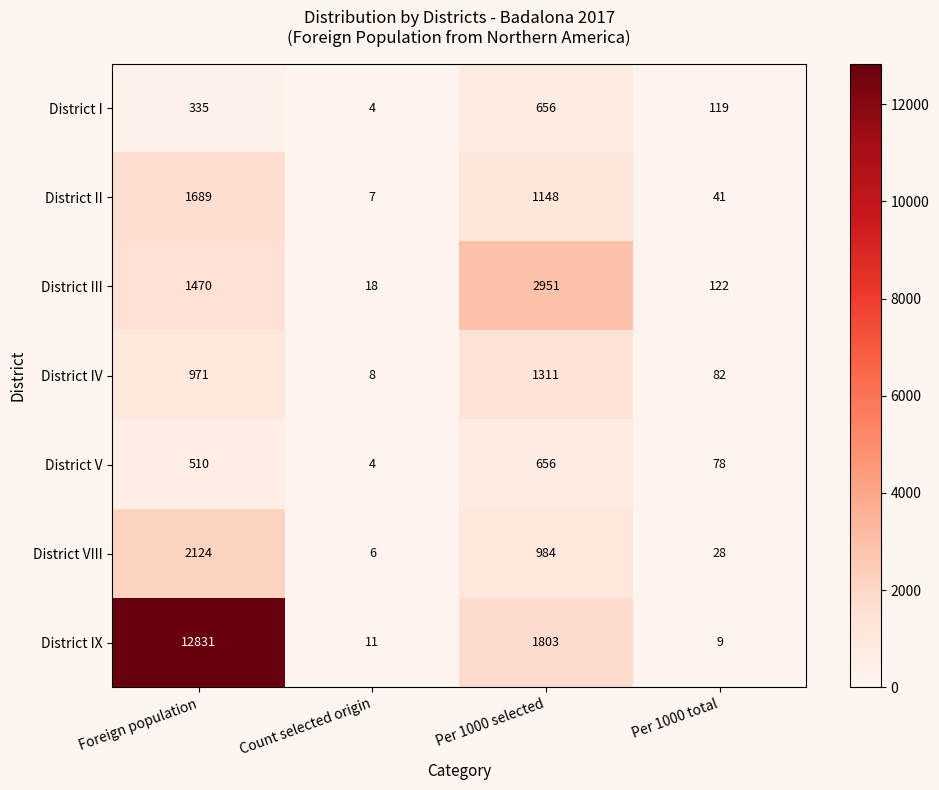

Reading right to left, extract all data points from this chart.

District I: Per 1000 total=119	Per 1000 selected=656	Count selected origin=4	Foreign population=335
District II: Per 1000 total=41	Per 1000 selected=1148	Count selected origin=7	Foreign population=1689
District III: Per 1000 total=122	Per 1000 selected=2951	Count selected origin=18	Foreign population=1470
District IV: Per 1000 total=82	Per 1000 selected=1311	Count selected origin=8	Foreign population=971
District V: Per 1000 total=78	Per 1000 selected=656	Count selected origin=4	Foreign population=510
District VIII: Per 1000 total=28	Per 1000 selected=984	Count selected origin=6	Foreign population=2124
District IX: Per 1000 total=9	Per 1000 selected=1803	Count selected origin=11	Foreign population=12831